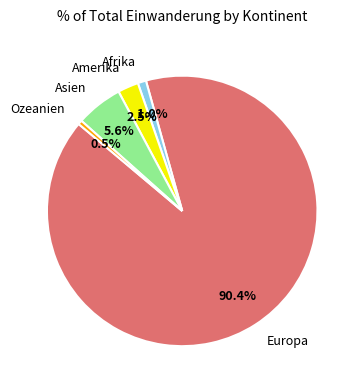

To the nearest percent, what is the combined percentage of Afrika and Europa?

91%